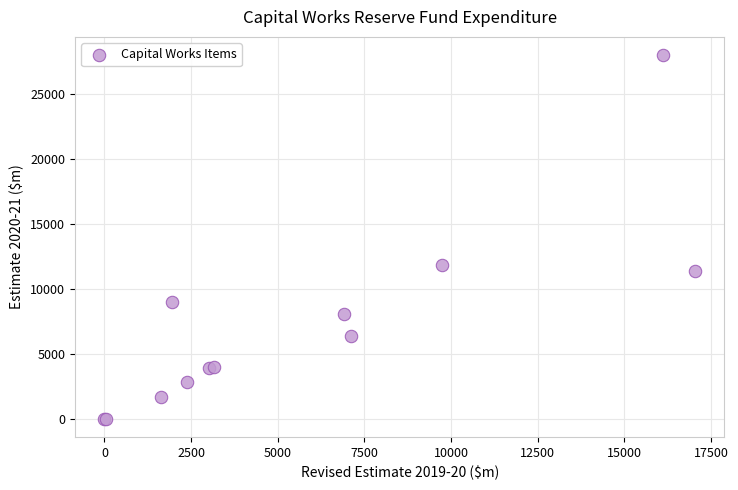

What Y value in the scatter plot is closest to 14011?

11830